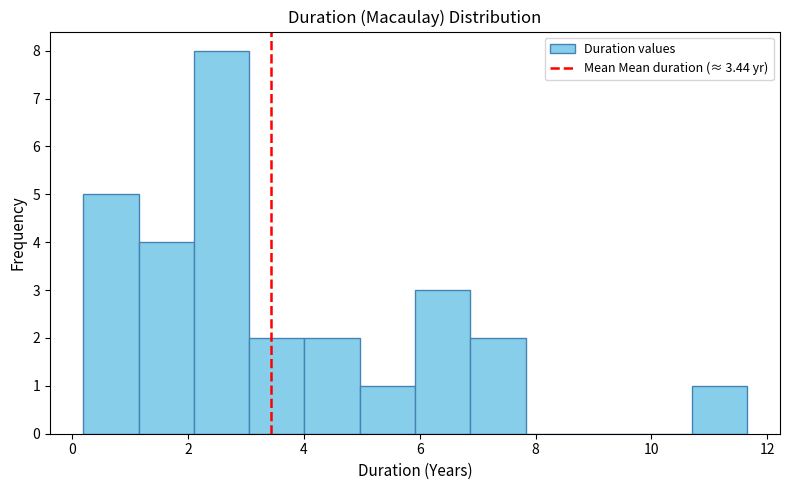

What is the height of the bar covering 6.8 to 7.8 on the x-axis? Neither the bar edges nor the heights are printed on the chart, so give them approximately, as read against the axes.

2